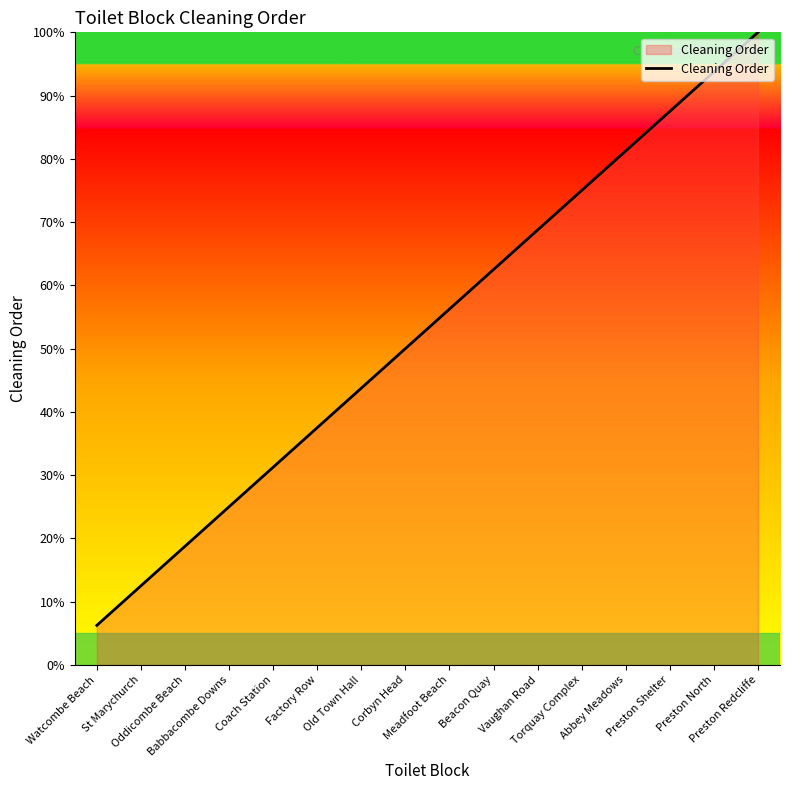

What is the maximum value shown in the chart?

100.0